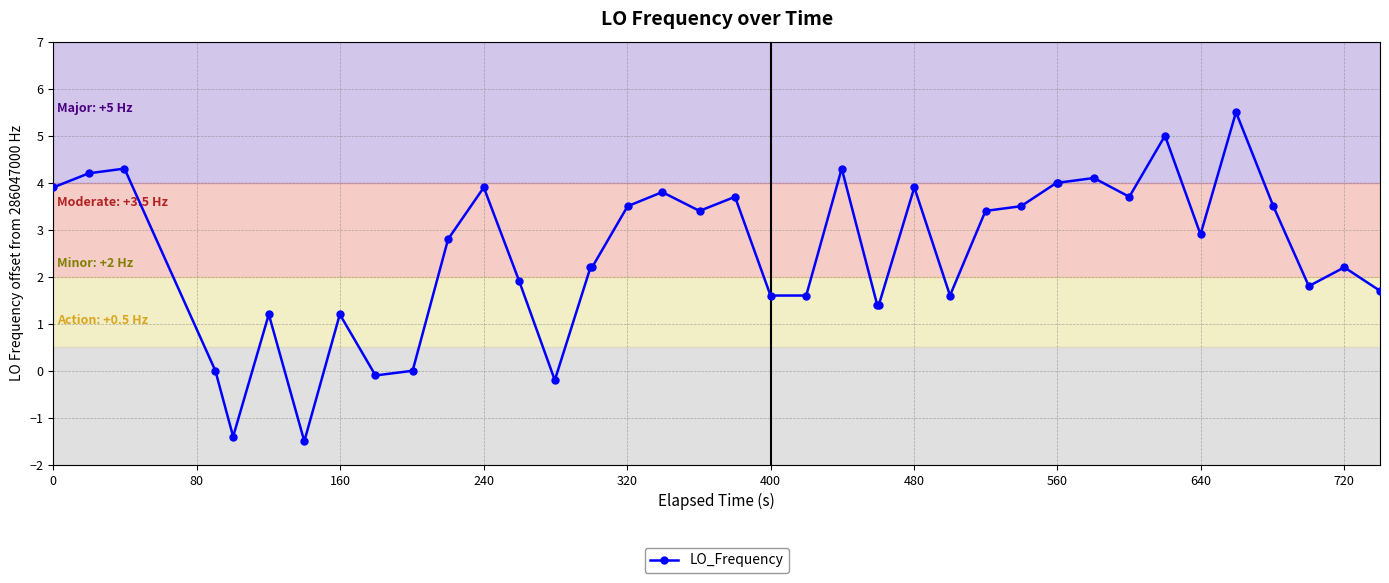

Count the number of data series in this chart.

1